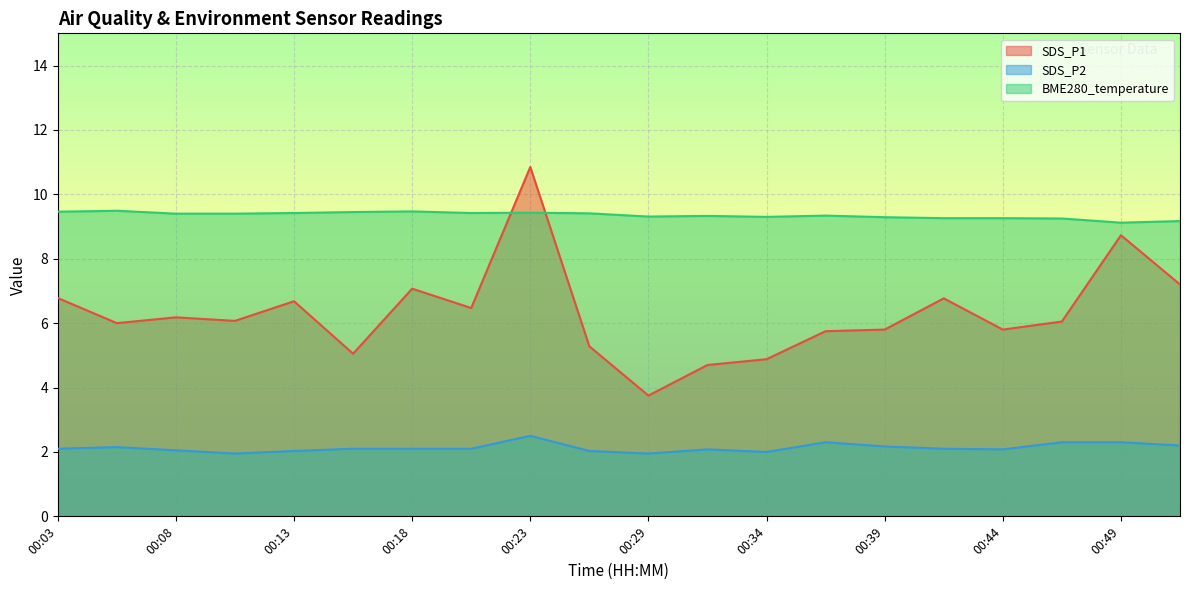

Is the value of SDS_P1 at 00:47 greater than the value of SDS_P2 at 00:10?

Yes